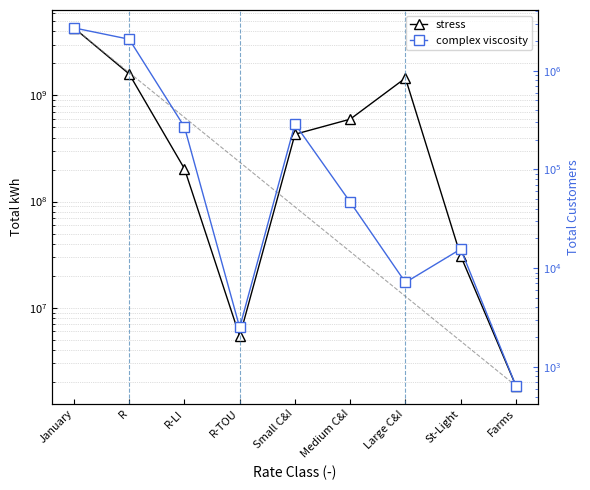

Rank the series by their maximum value, from highest to lowest.

stress, complex viscosity